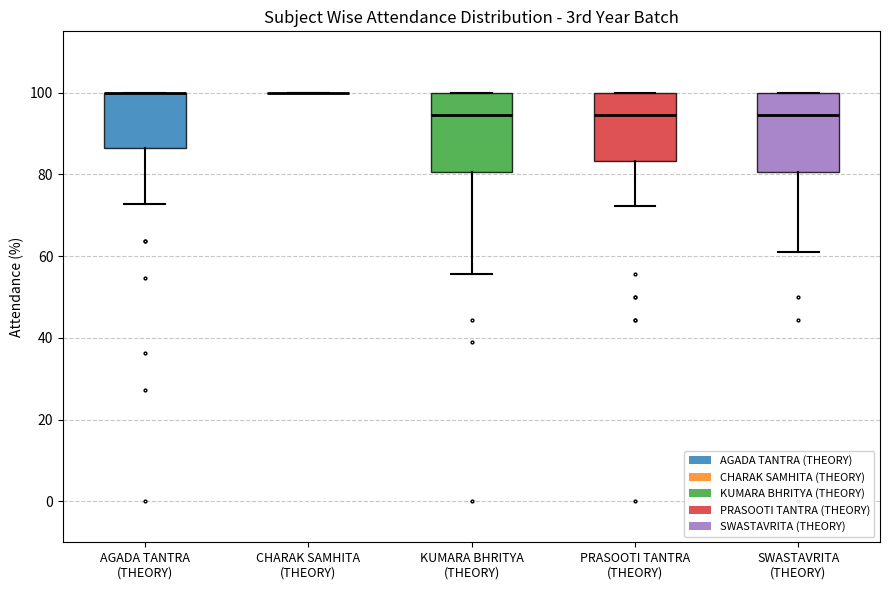

Where does the median line of the box for KUMARA BHRITYA (THEORY) sit on the y-axis? The values are not printed on the chart, so give them approximately, as read against the axis.

94